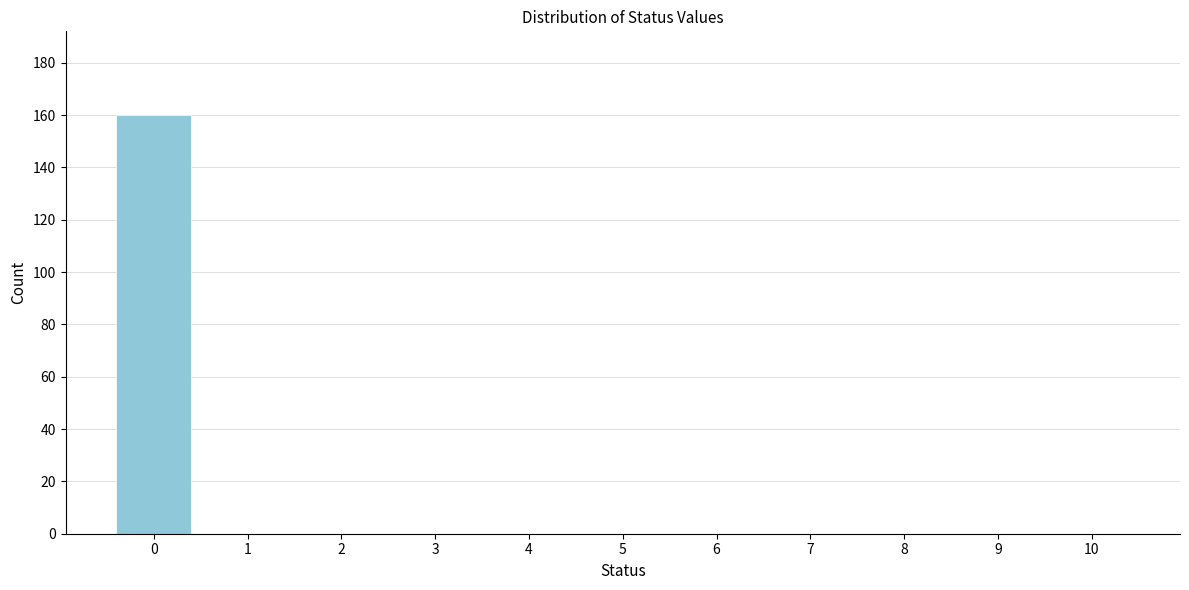

Reading right to left, transcribe all the data shown in this chart.

10=0	9=0	8=0	7=0	6=0	5=0	4=0	3=0	2=0	1=0	0=160